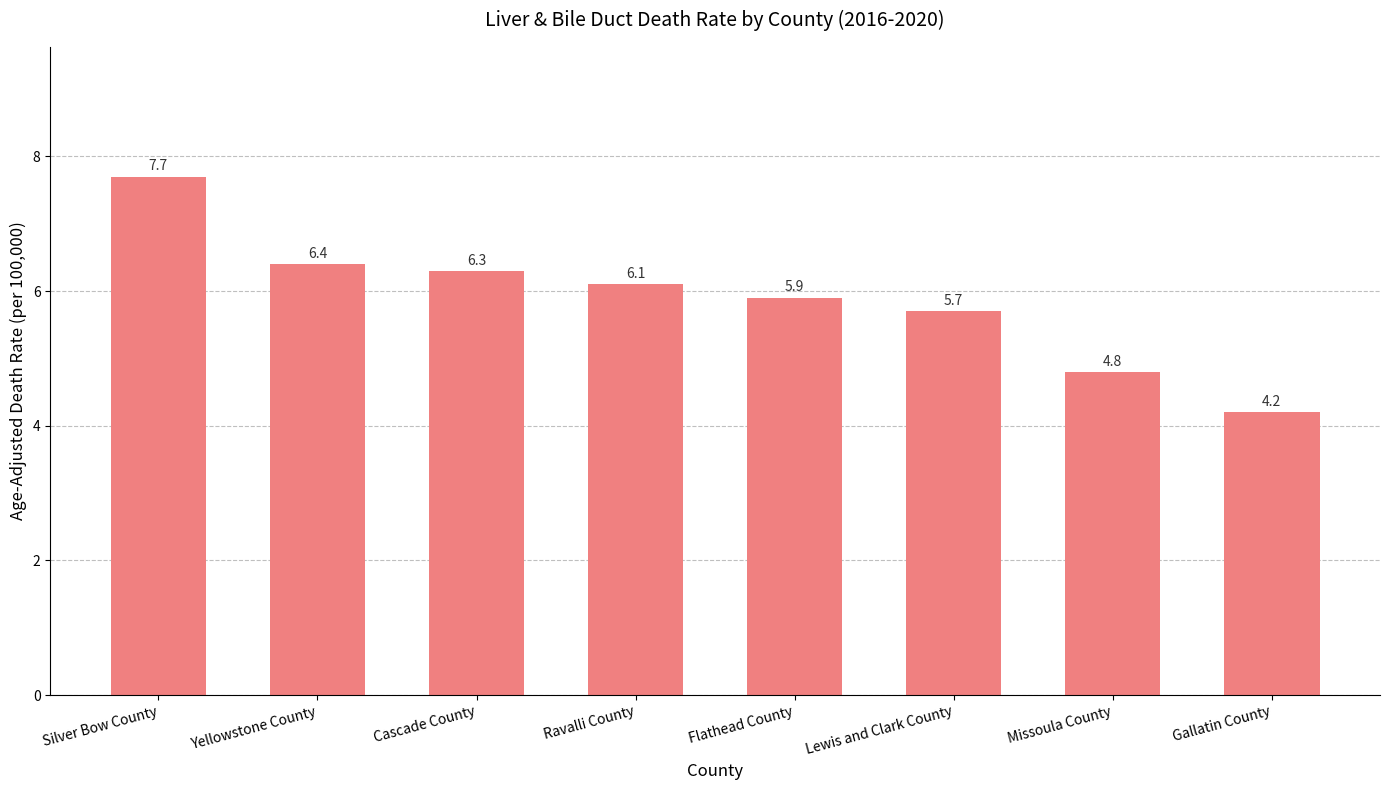

Reading left to right, what are all the values shown in this chart?

7.7	6.4	6.3	6.1	5.9	5.7	4.8	4.2